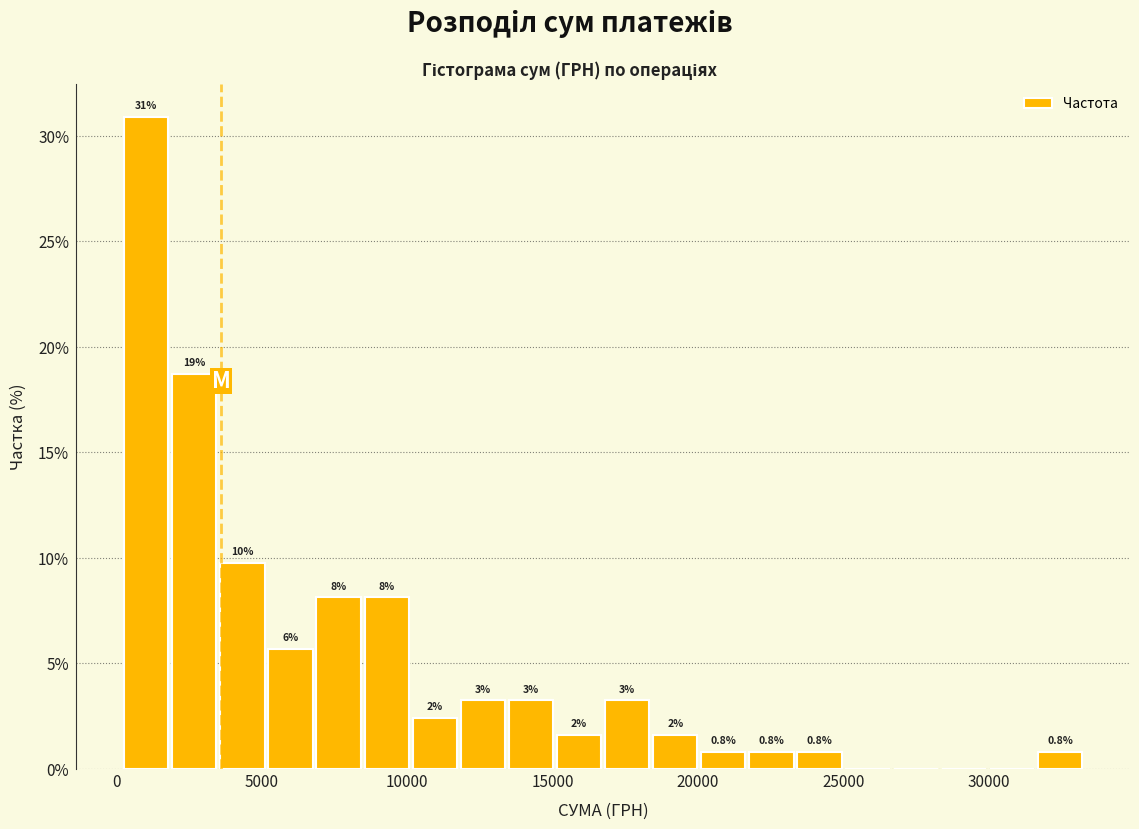

Read against the x-axis, roughly where is the centre of the tallest bar?

1000